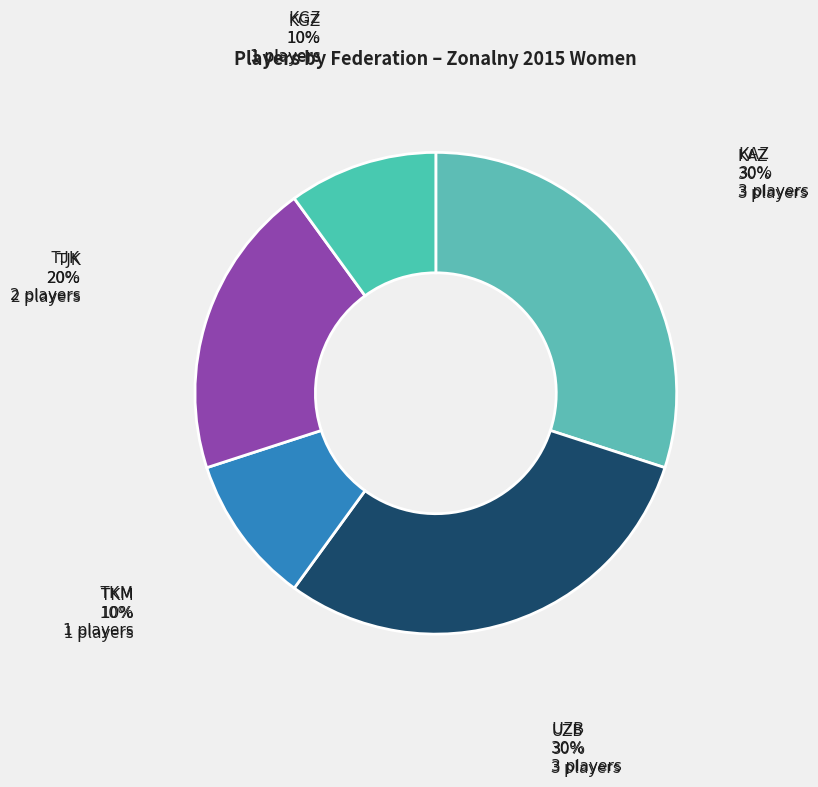

Is there a majority slice in this chart?

No